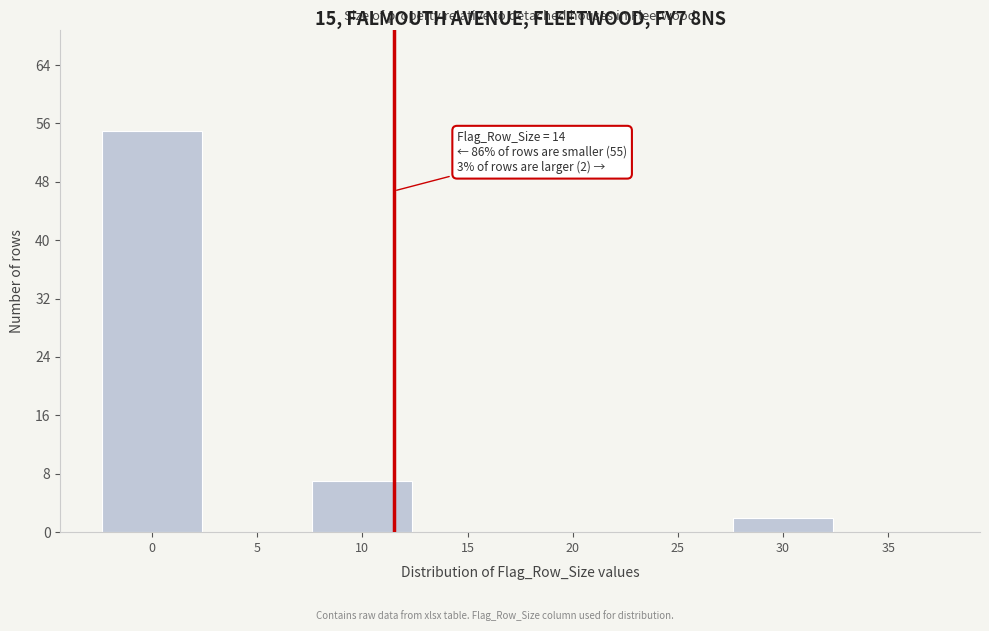

Reading left to right, extract all data points from this chart.

0=55	5=0	10=7	15=0	20=0	25=0	30=2	35=0